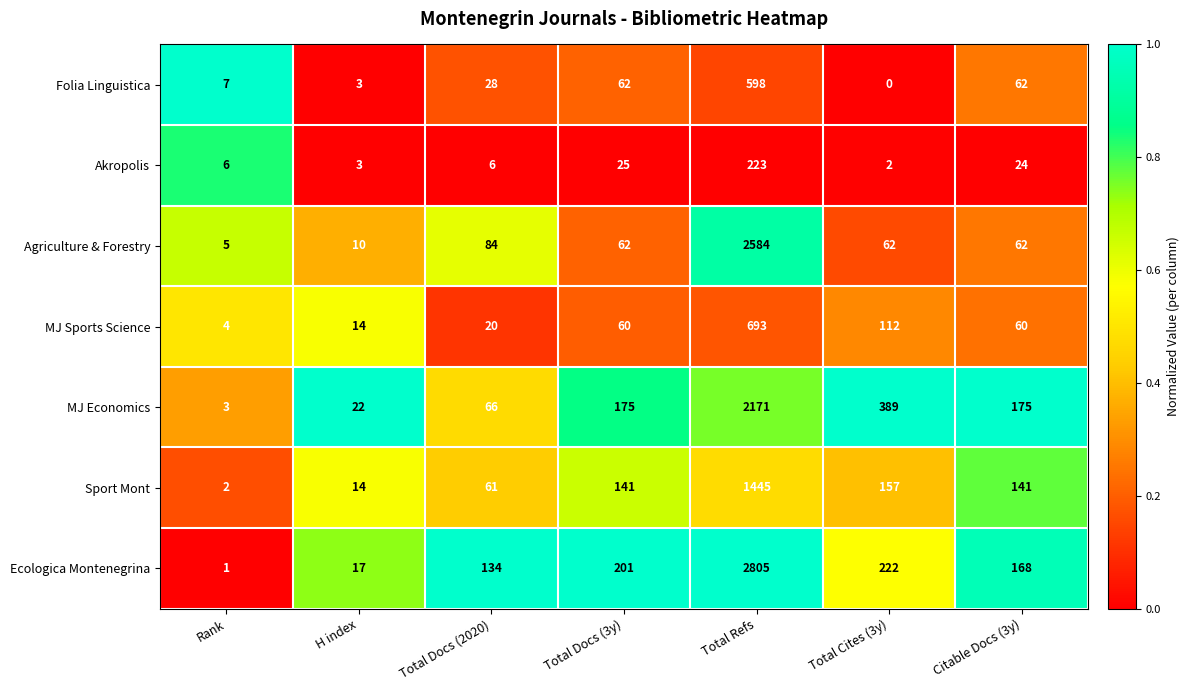

Rank the series by their maximum value, from highest to lowest.

Ecologica Montenegrina, Agriculture & Forestry, MJ Economics, Sport Mont, MJ Sports Science, Folia Linguistica, Akropolis